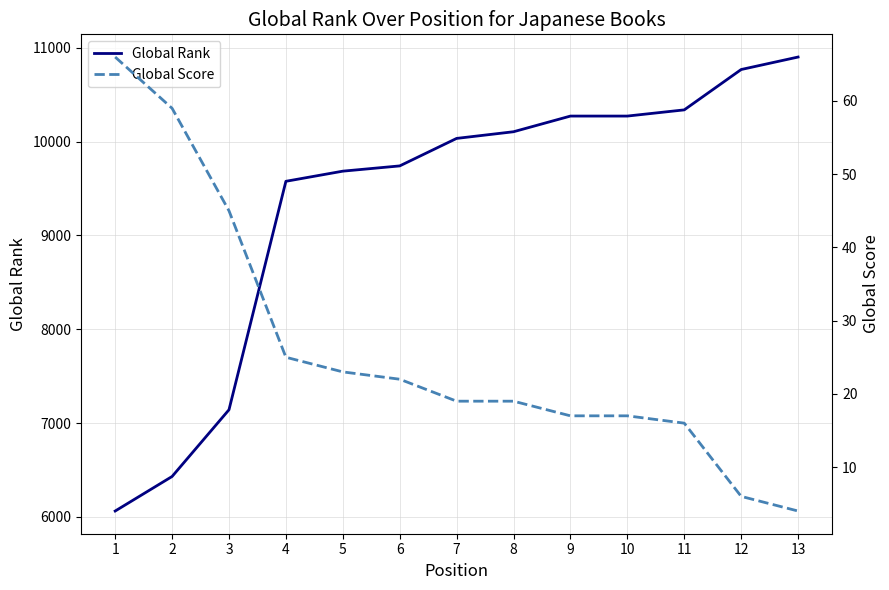

List the series in order of their overall mean, lowest first.

Global Score, Global Rank